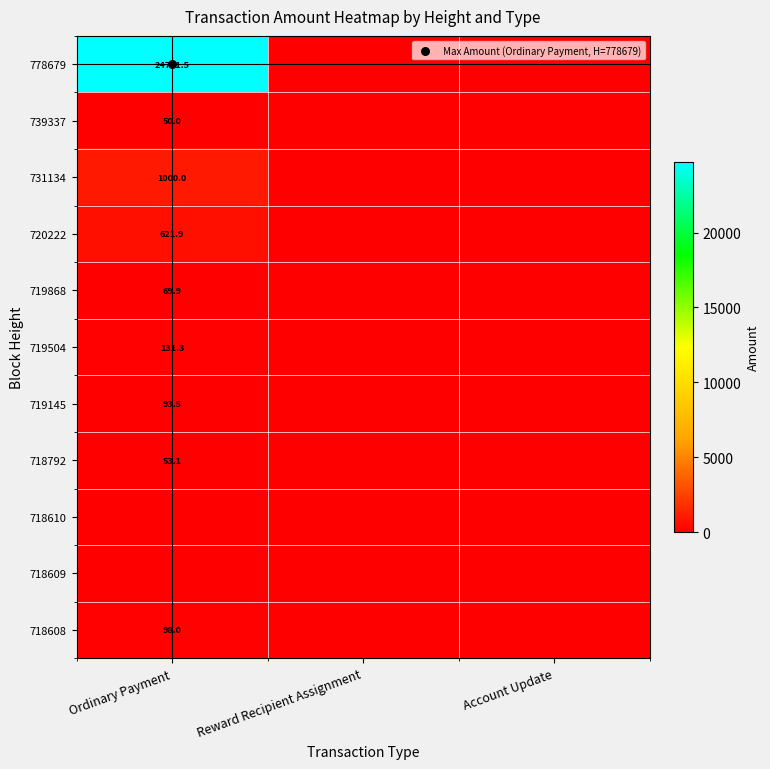

Which series has the largest range (max minus min)?

778679